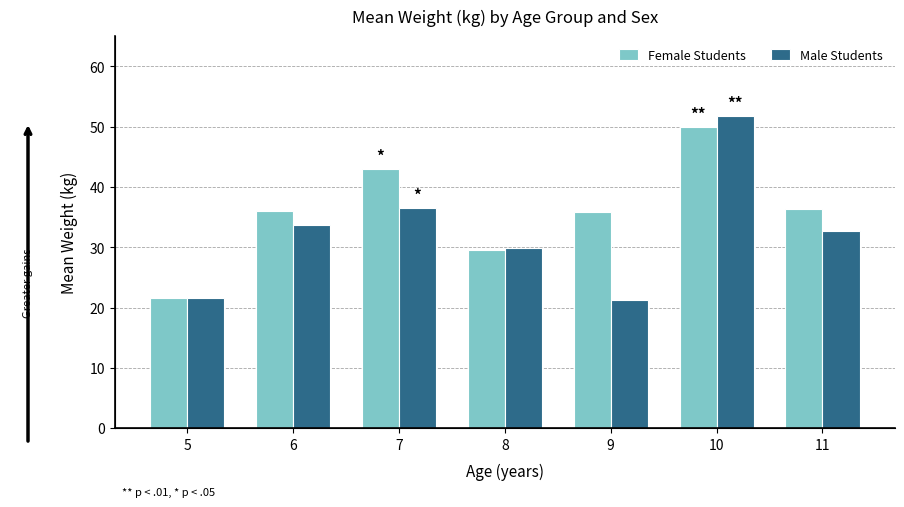

How many bars are there in each group?

2